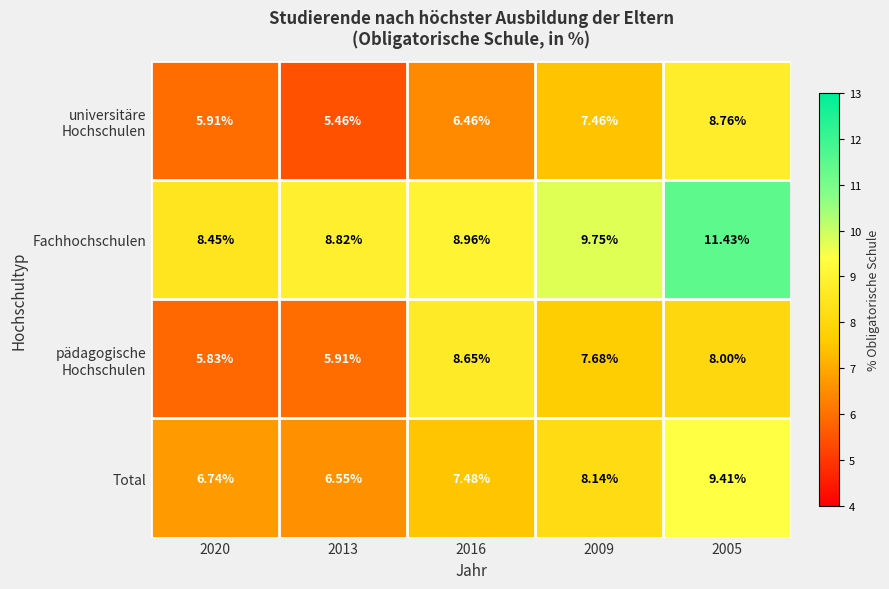

How many values in the Total series are below 7?

2